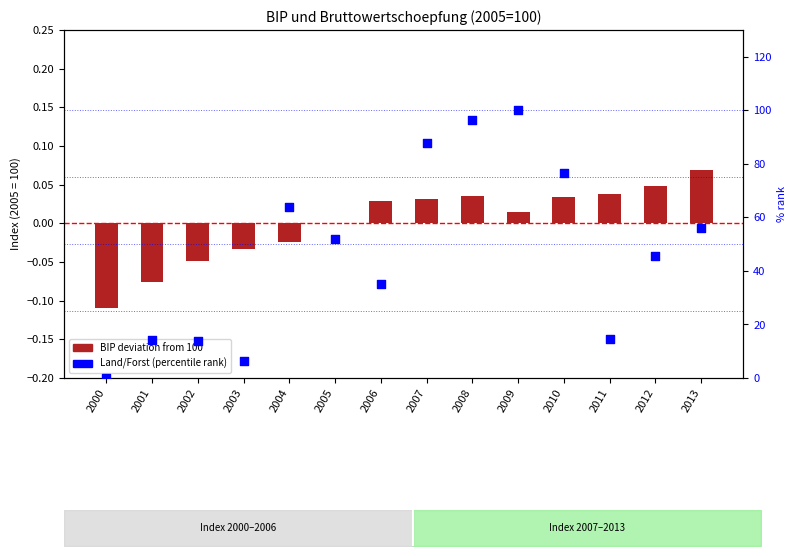

Which series reaches the minimum Y coordinate?

BIP deviation from 100